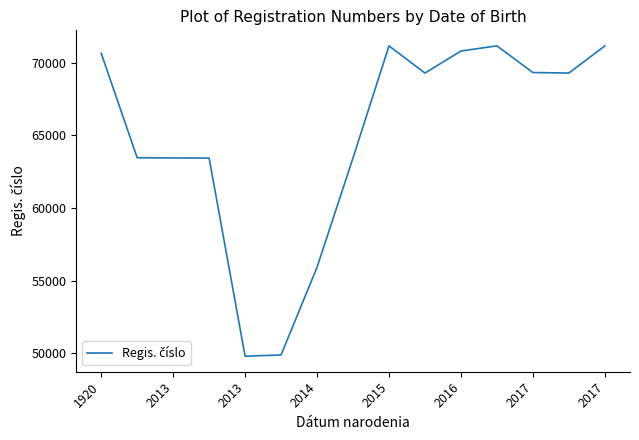

How many values are below 69296?

7